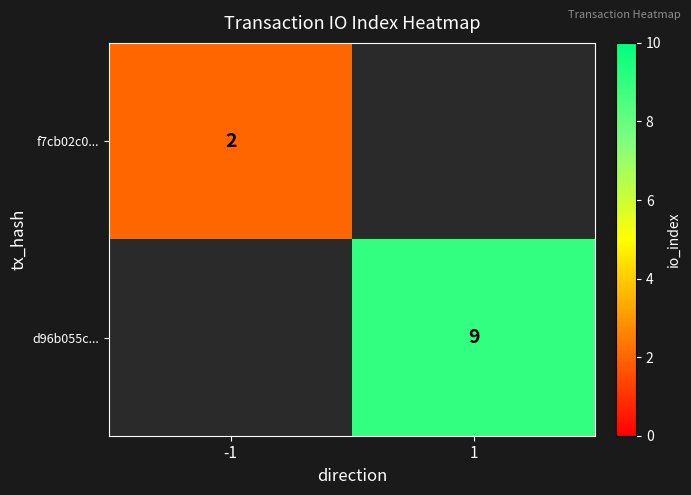

True or false: f7cb02c0... has a value of 2 at -1.

True